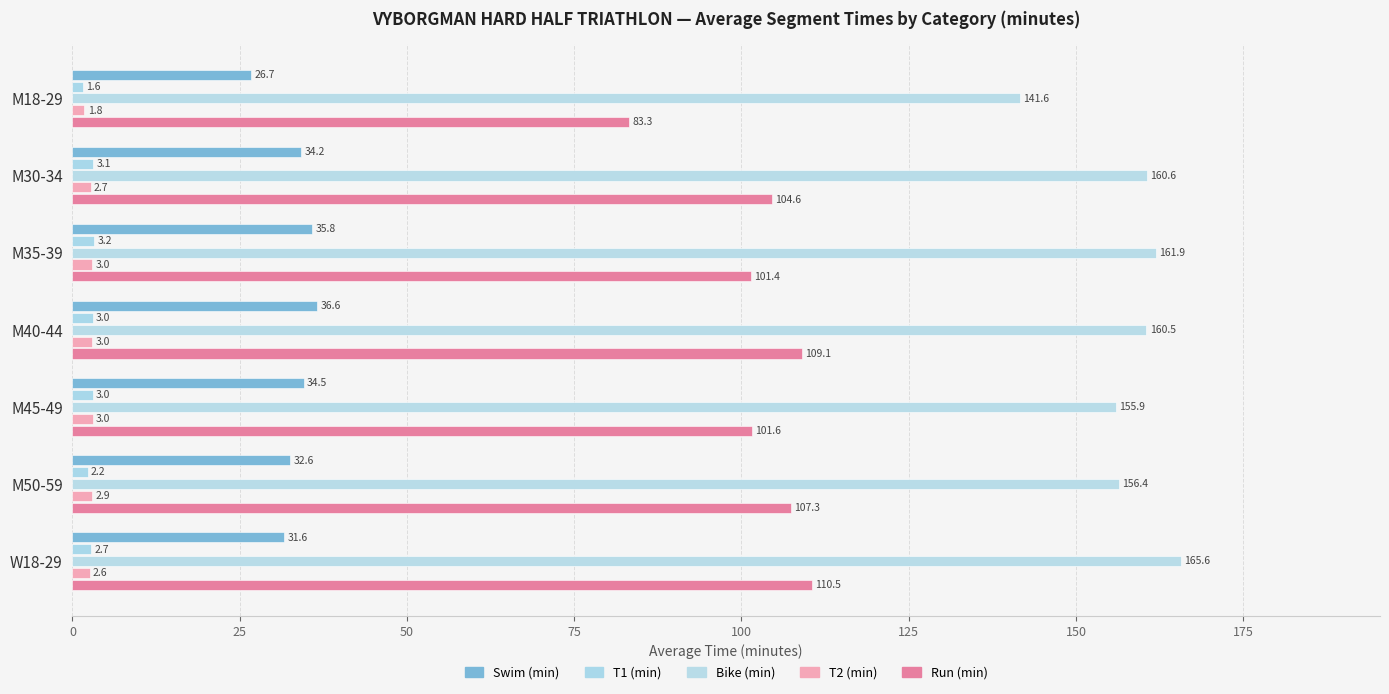

Count the number of categories in the chart.

7